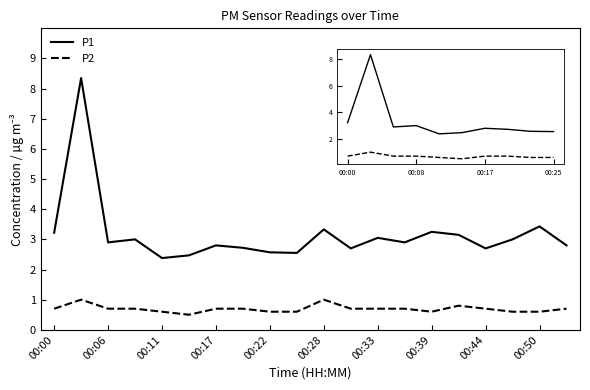

List the series in order of their peak value, highest first.

P1, P2